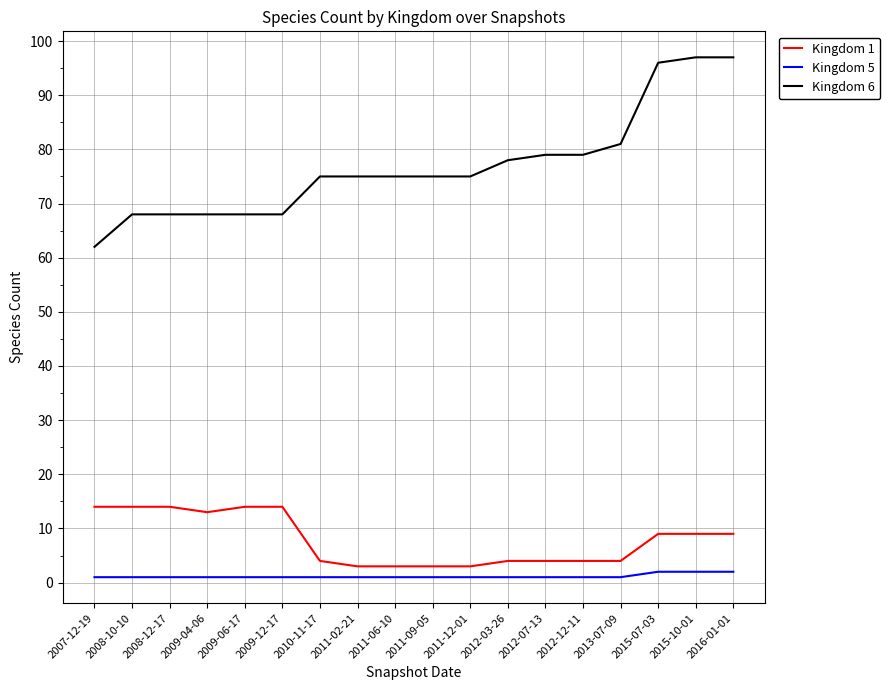

True or false: Kingdom 6 has a value of 97 at 2015-10-01.

True